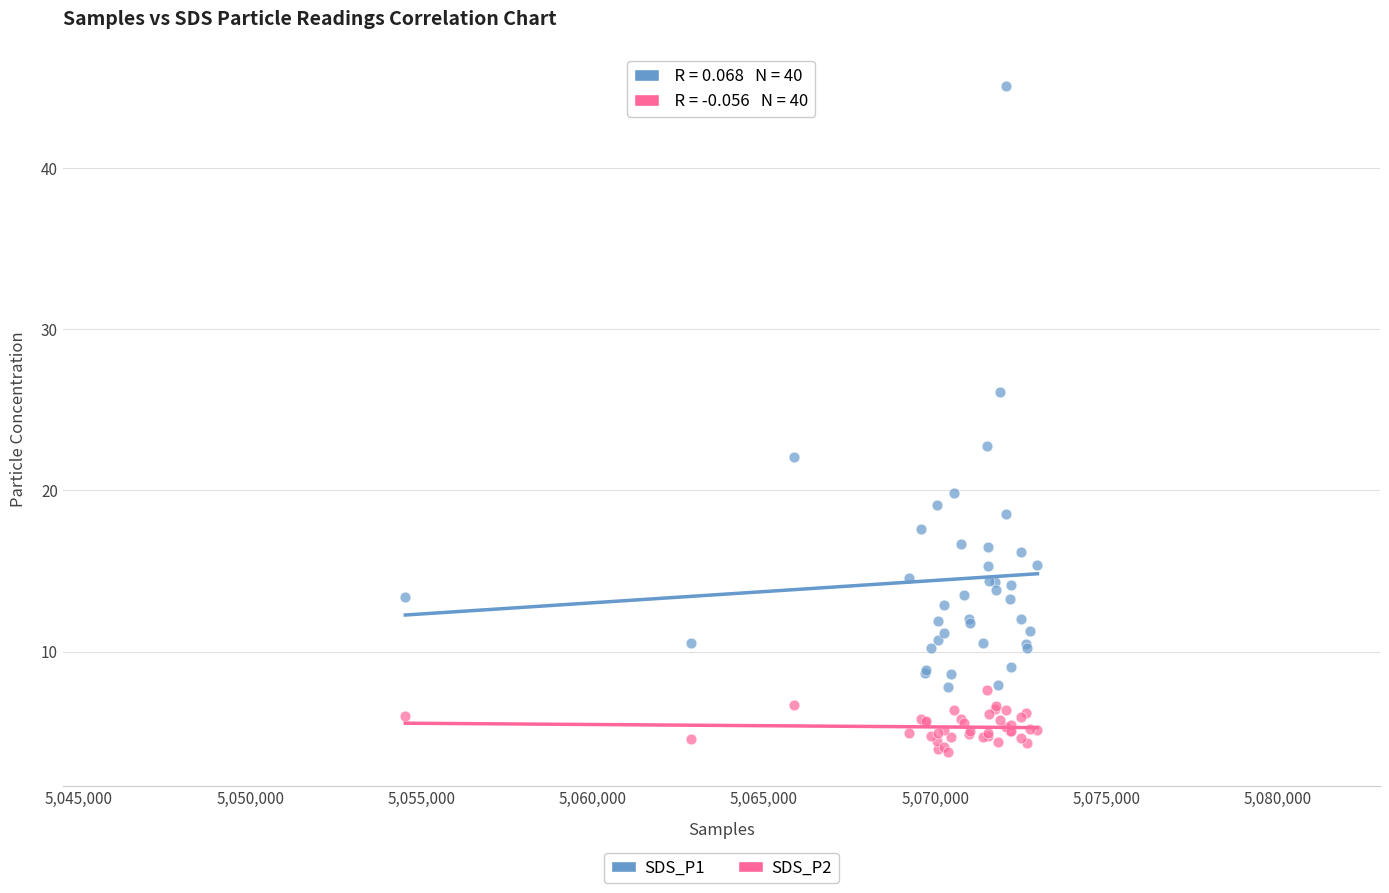

What are all the series names shown in the legend?

SDS_P1, SDS_P2